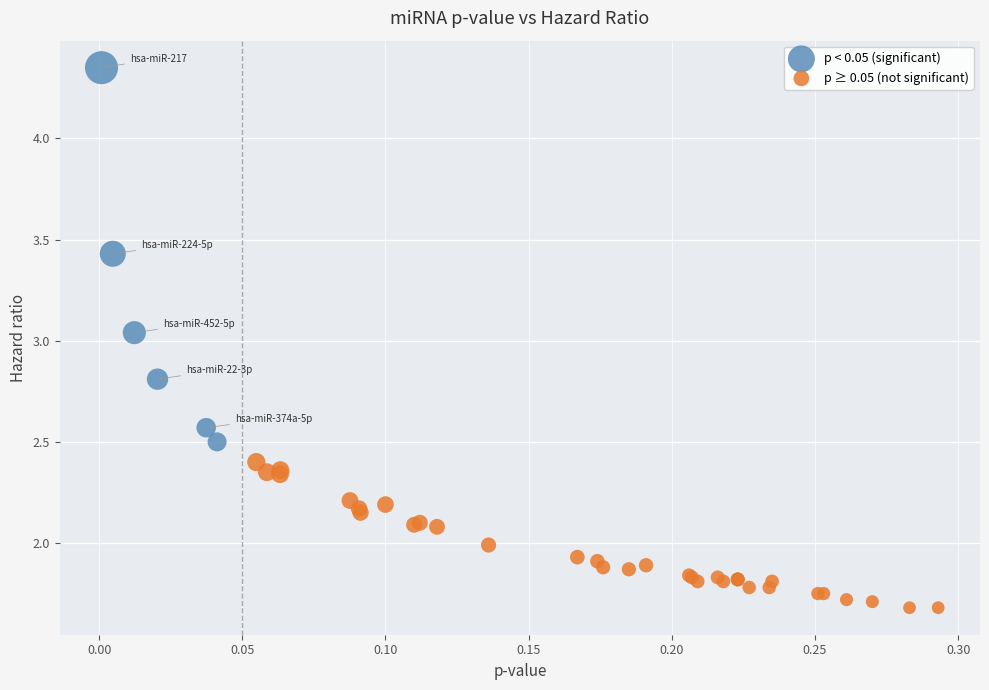

Which series reaches the maximum Y coordinate?

p < 0.05 (significant)